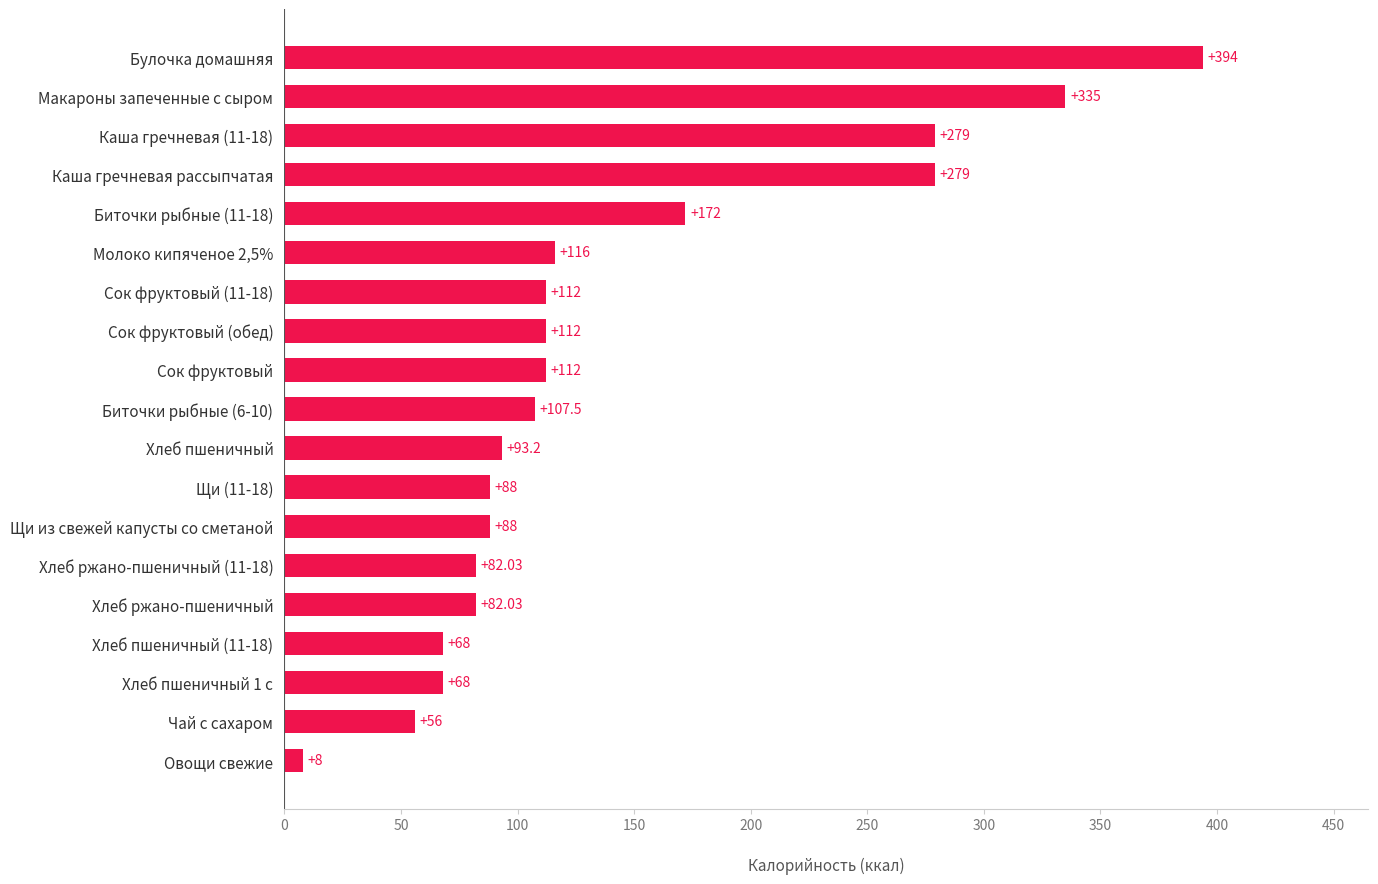

What is the difference between the maximum and minimum values?

386.0